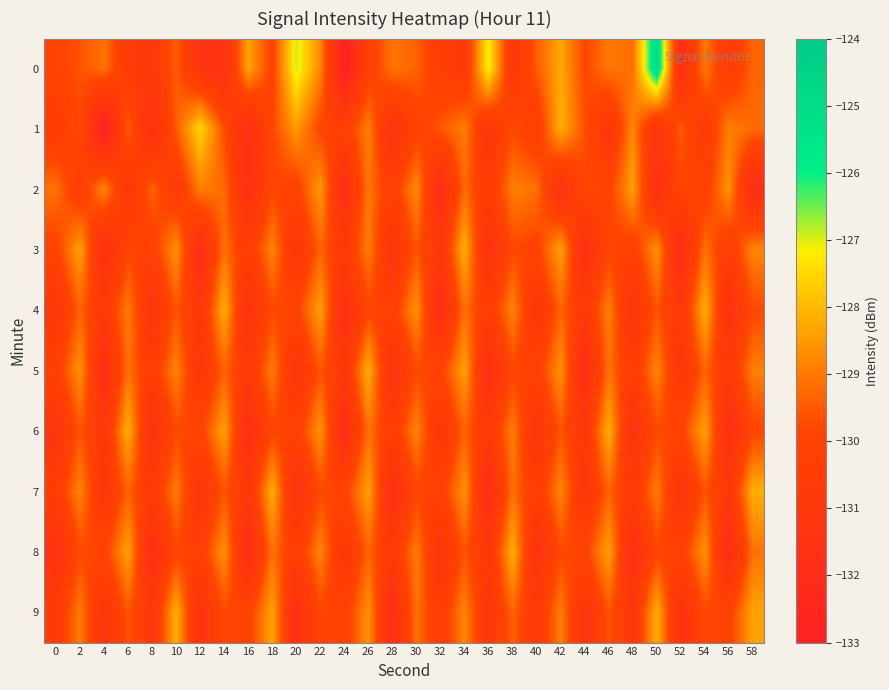

Between 6 and 42, which is larger?

42